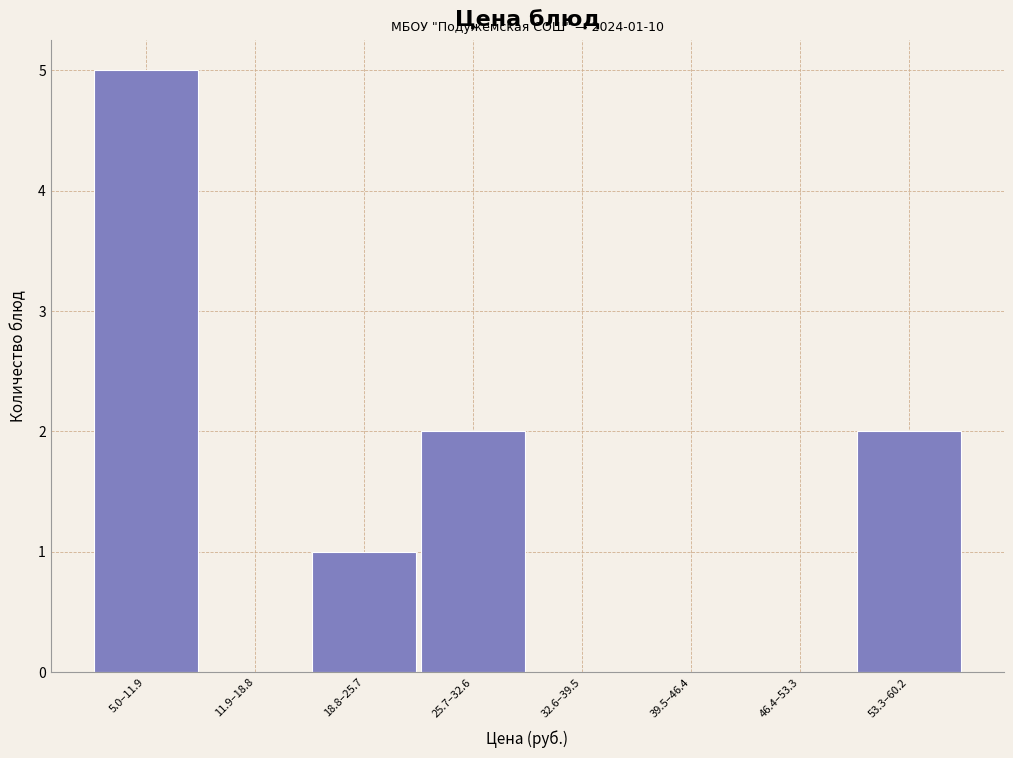

Reading left to right, list all the values displayed in this chart.

5.0–11.9=5	11.9–18.8=0	18.8–25.7=1	25.7–32.6=2	32.6–39.5=0	39.5–46.4=0	46.4–53.3=0	53.3–60.2=2